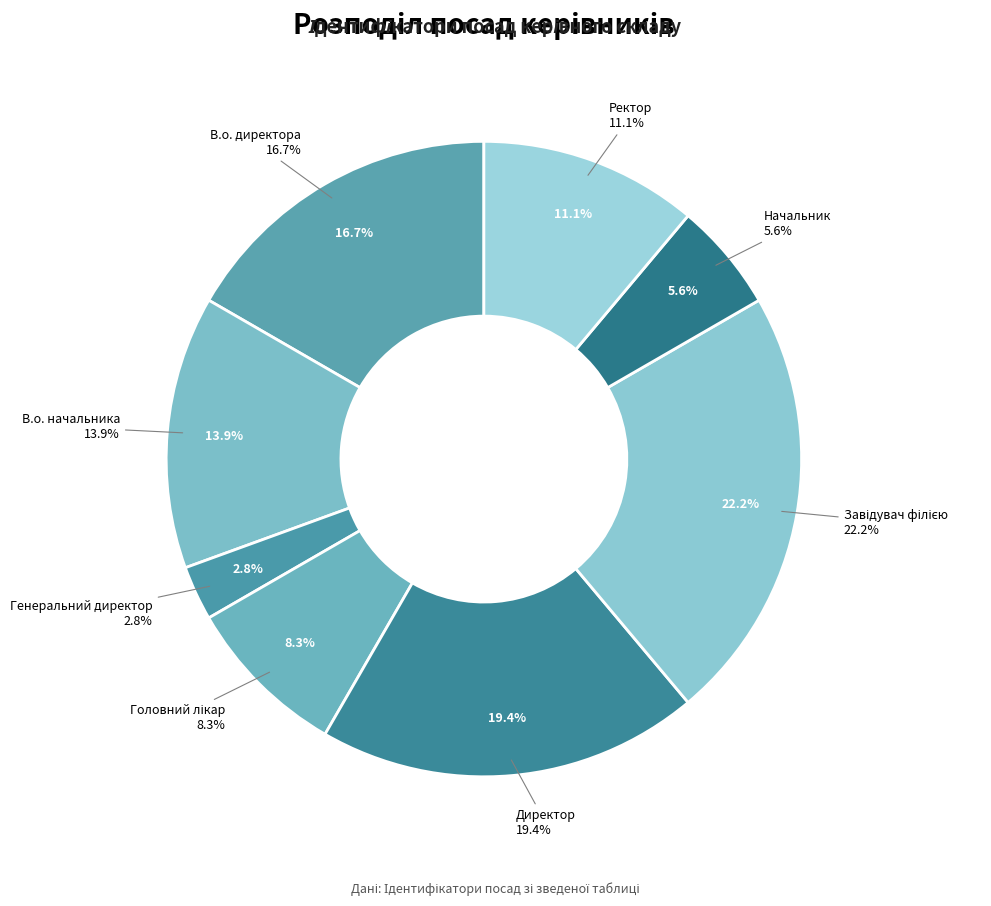

What is the change in value from В.о. начальника to Директор?

+2